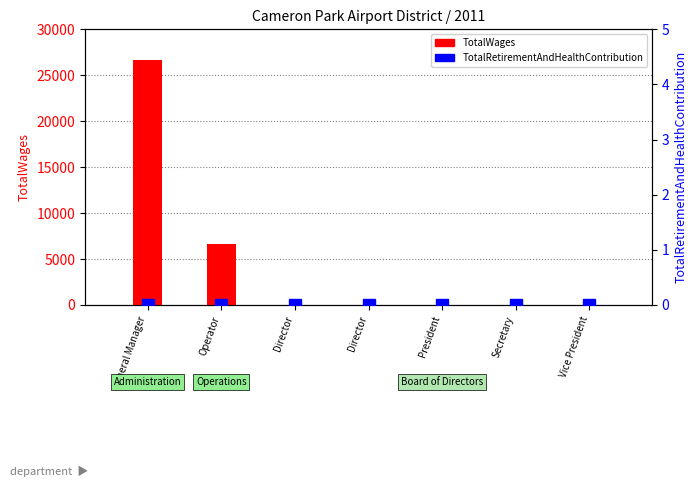

Rank the categories by TotalRetirementAndHealthContribution value from lowest to highest.

General Manager, Operator, Director, Director, President, Secretary, Vice President